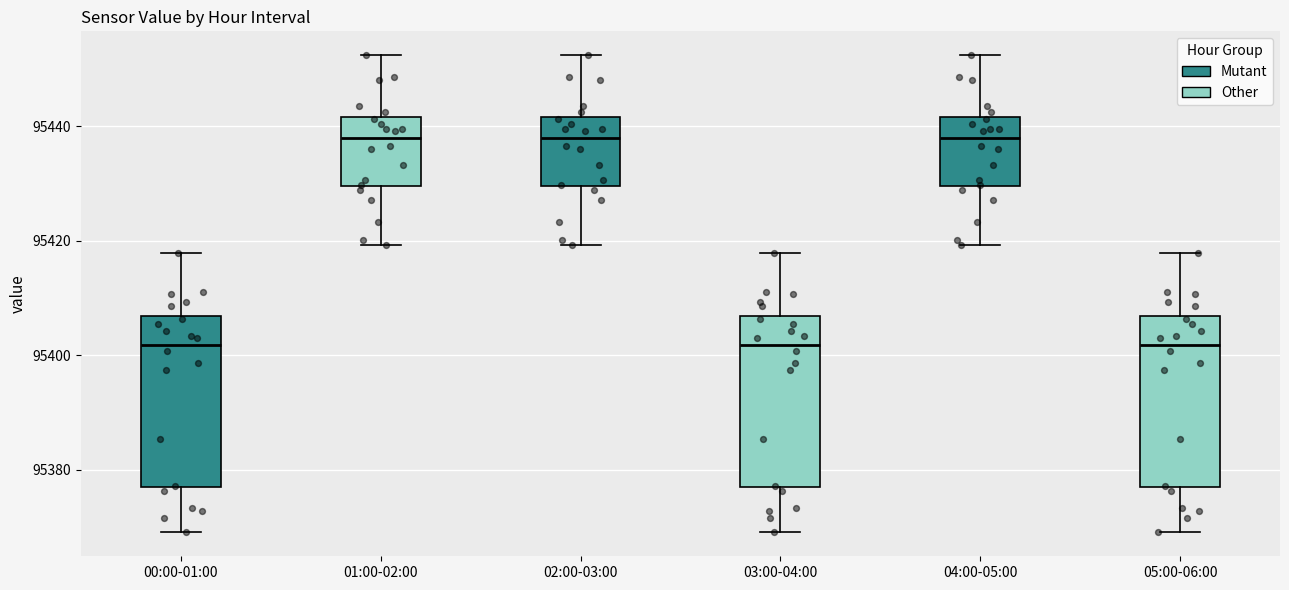

Reading left to right, transcribe this box plot: for each box, give where its median line is, the range the box spans, and where its two whiskers end, as read against the y-axis. The values are not printed on the chart, so give them approximately, as read against the axis.

00:00-01:00: median 95402, box 95376 to 95406, whiskers 95370 to 95418
01:00-02:00: median 95438, box 95430 to 95442, whiskers 95420 to 95452
02:00-03:00: median 95438, box 95430 to 95442, whiskers 95420 to 95452
03:00-04:00: median 95402, box 95376 to 95406, whiskers 95370 to 95418
04:00-05:00: median 95438, box 95430 to 95442, whiskers 95420 to 95452
05:00-06:00: median 95402, box 95376 to 95406, whiskers 95370 to 95418